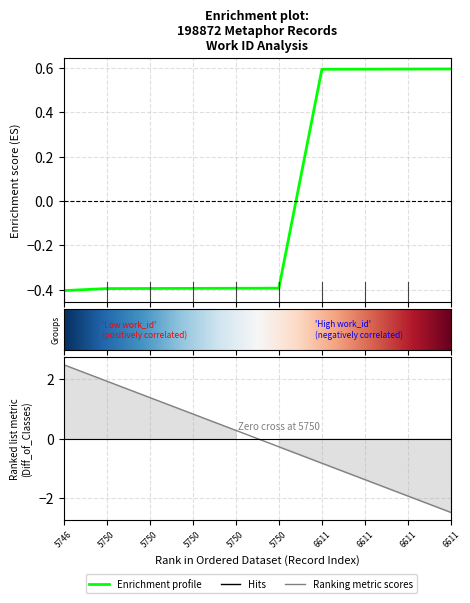

Reading left to right, transcribe all the data shown in this chart.

5746=-0.4	5750=-0.4	5750=-0.4	5750=-0.4	5750=-0.4	5750=-0.4	6611=0.6	6611=0.6	6611=0.6	6611=0.6